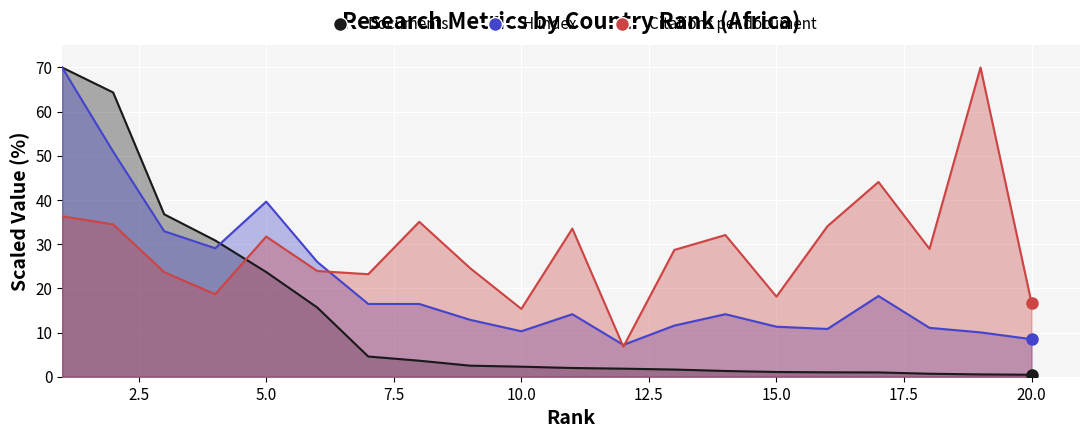

Rank the series by their maximum value, from highest to lowest.

Documents, H index, Citations per document